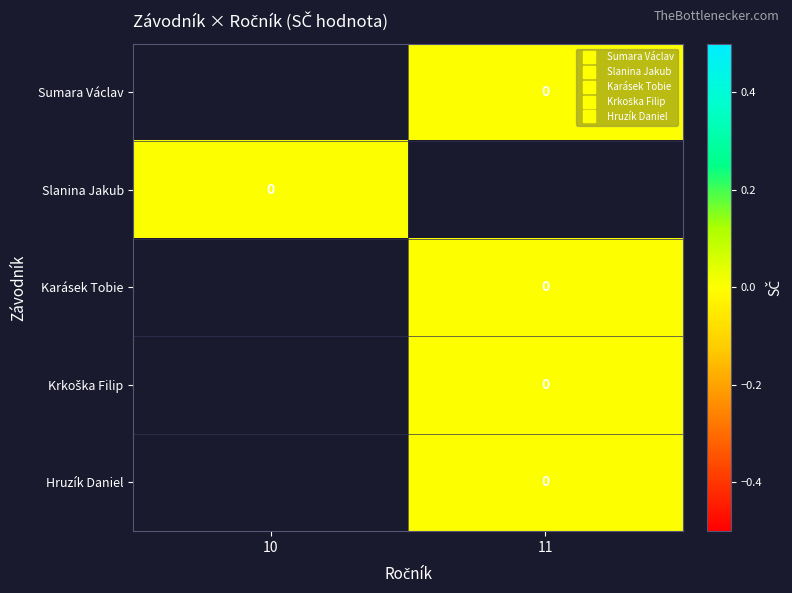

Which label corresponds to the smallest value in the chart?

11